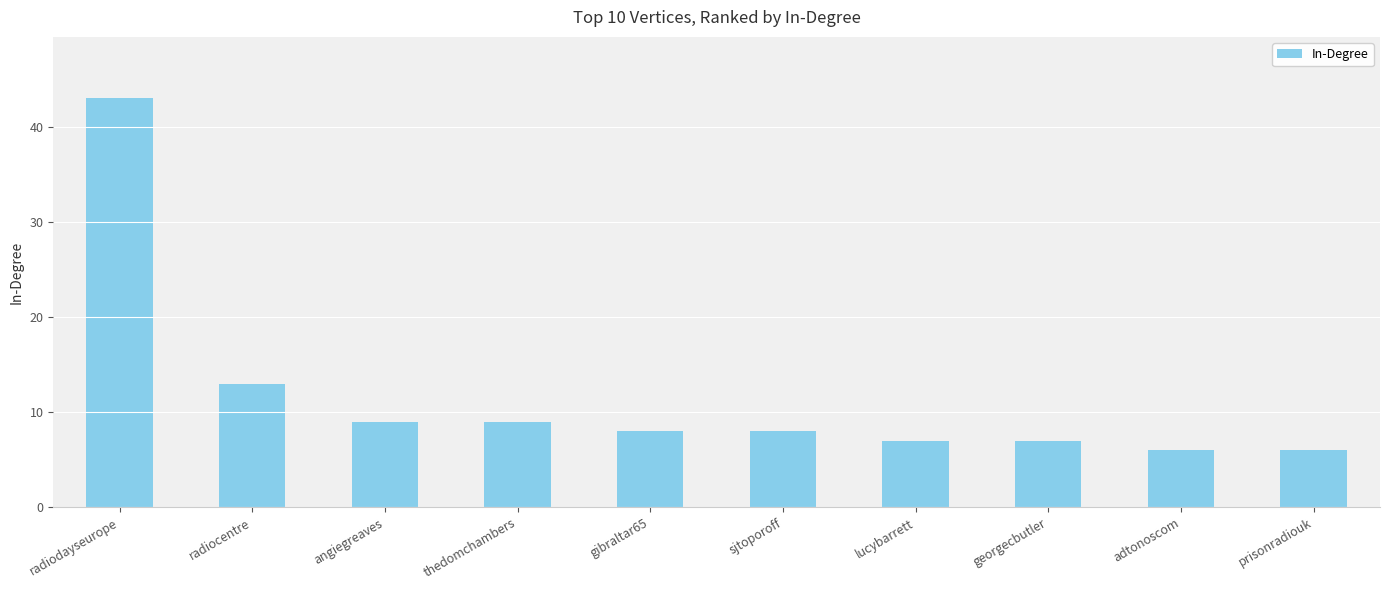

At which label does the data first exceed 8?

radiodayseurope